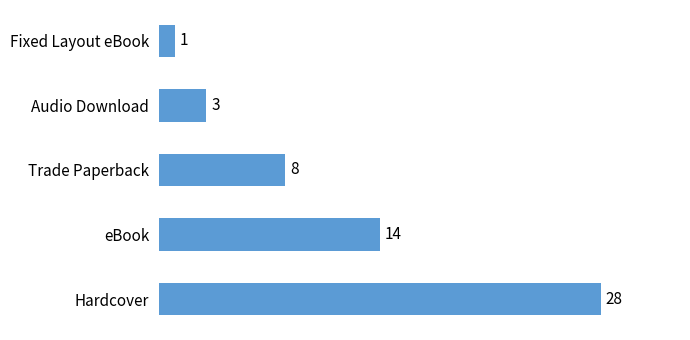

Reading bottom to top, list all the values displayed in this chart.

Hardcover=28	eBook=14	Trade Paperback=8	Audio Download=3	Fixed Layout eBook=1